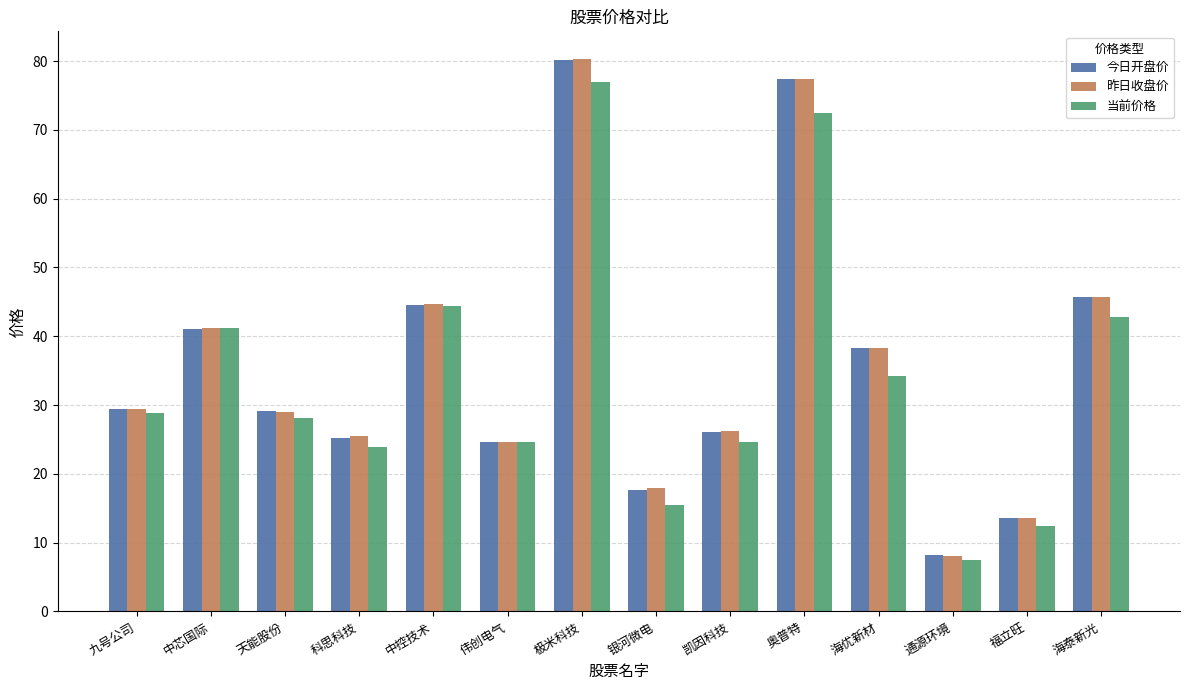

What is the label of the 3rd bar from the left?

天能股份